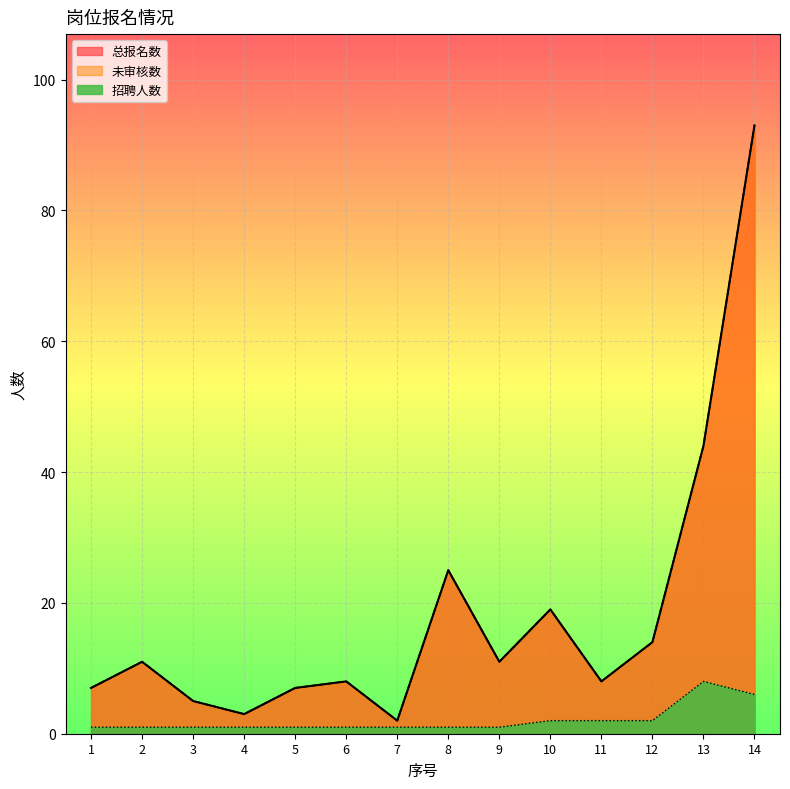

Which has a higher value, 5 or 4?

5